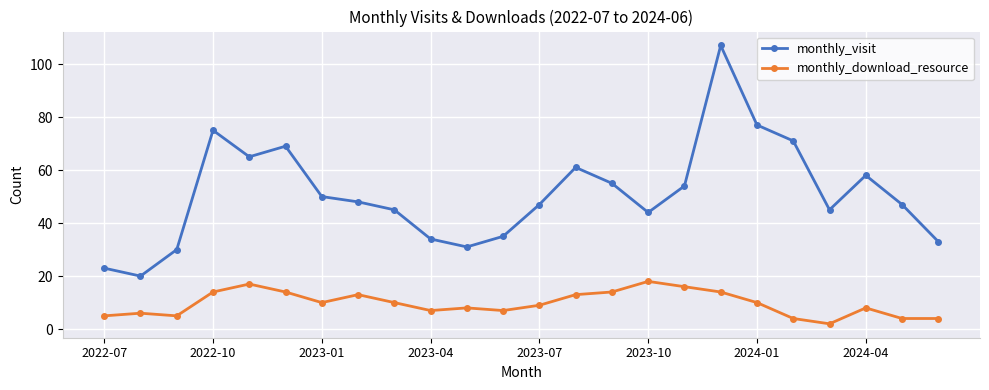

Which series has the largest total across all categories?

monthly_visit